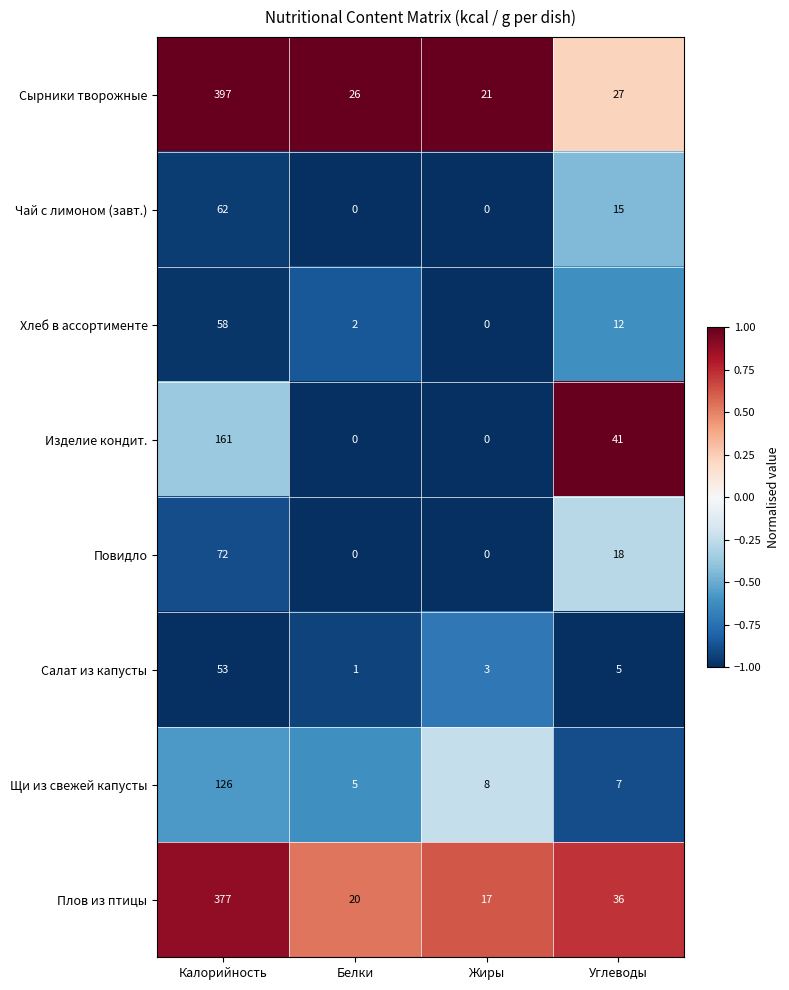

At which category is the sum across all series the highest?

Калорийность